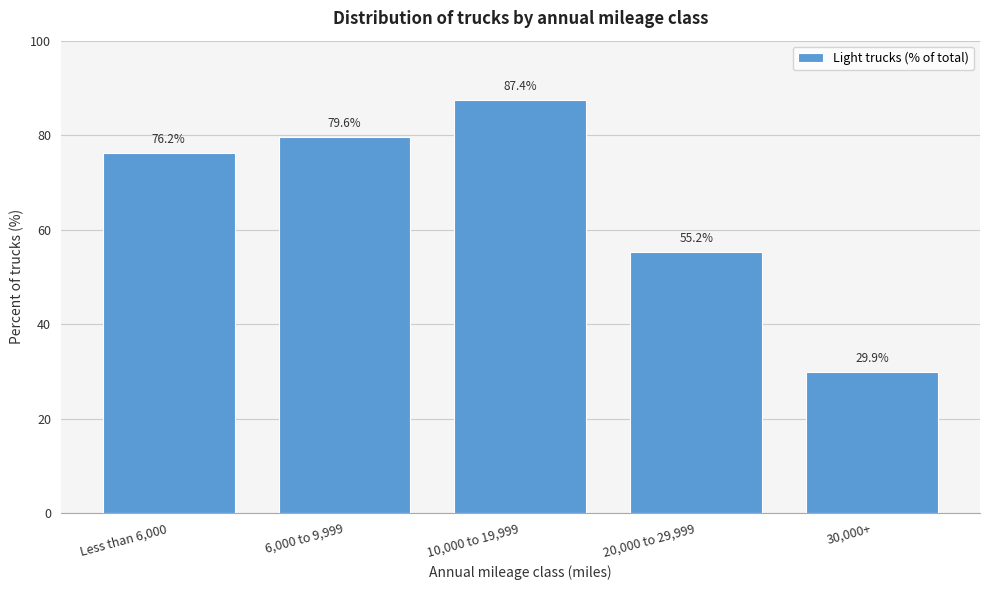

Reading right to left, transcribe all the data shown in this chart.

29.9	55.2	87.4	79.6	76.2